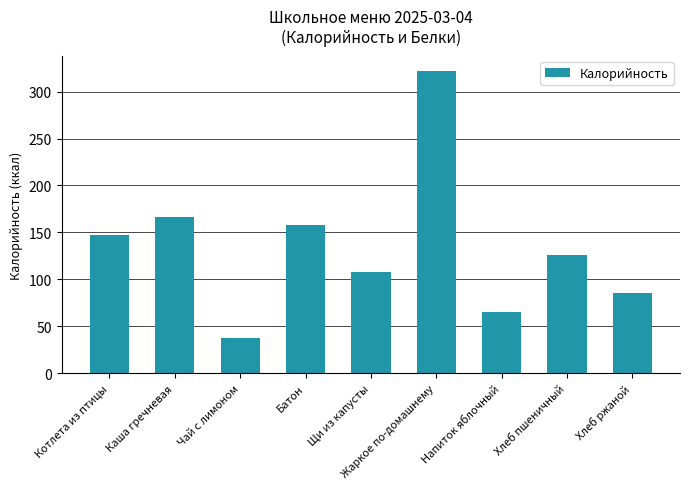

What is the sum of all values?

1215